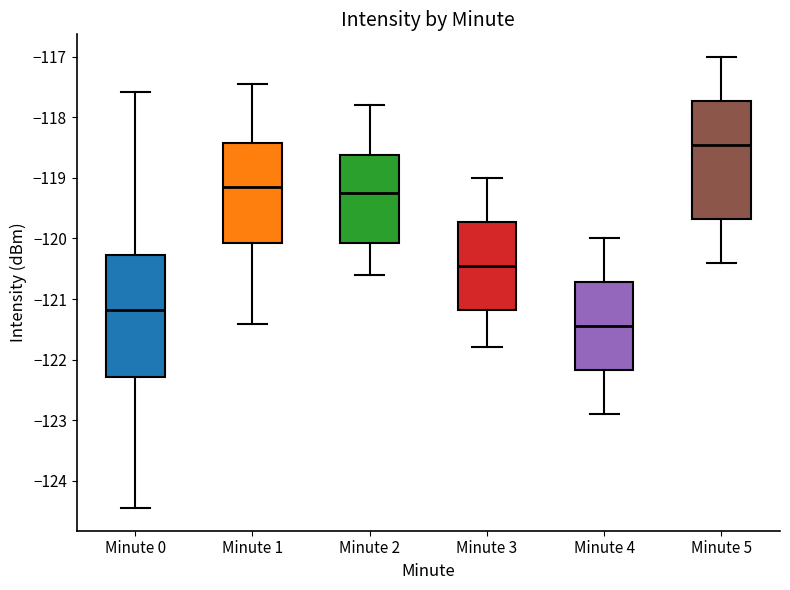

Which box's median line is the lowest?

Minute 4